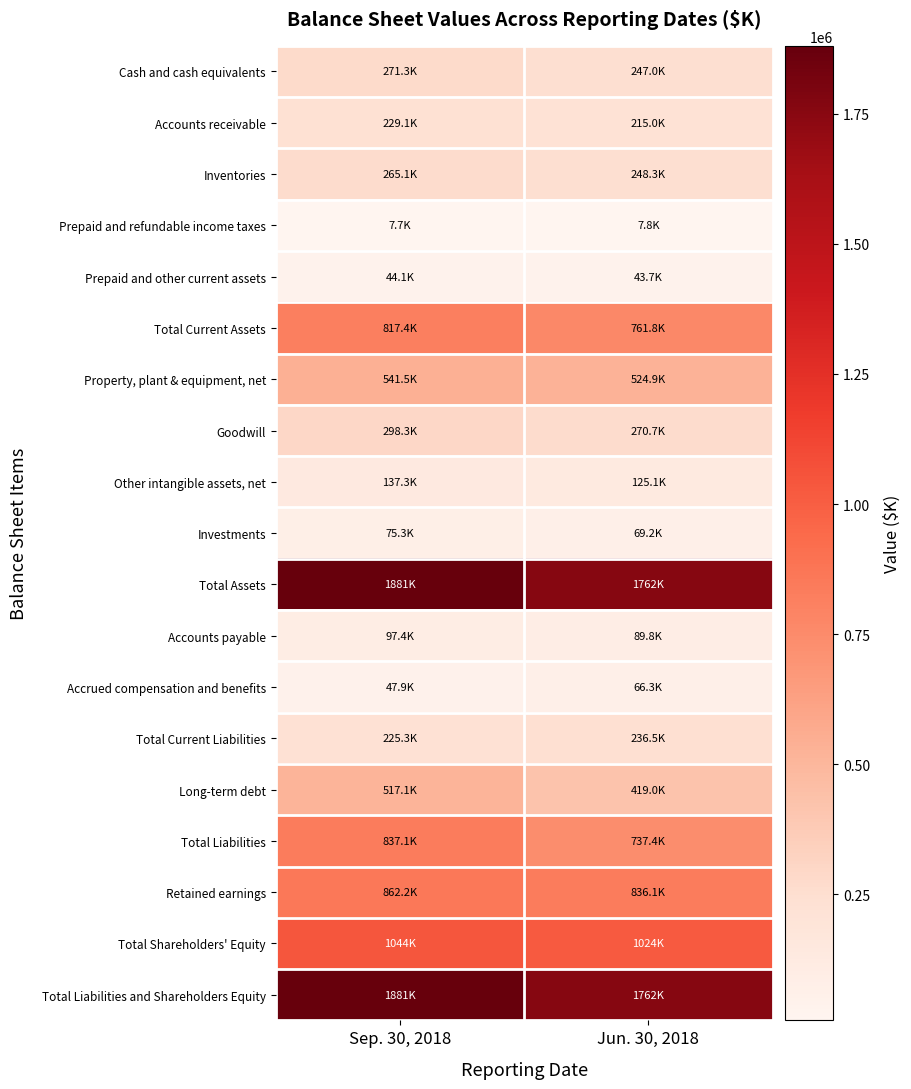

Rank the series by their maximum value, from highest to lowest.

Total Assets, Total Liabilities and Shareholders Equity, Total Shareholders' Equity, Retained earnings, Total Liabilities, Total Current Assets, Property, plant & equipment, net, Long-term debt, Goodwill, Cash and cash equivalents, Inventories, Total Current Liabilities, Accounts receivable, Other intangible assets, net, Accounts payable, Investments, Accrued compensation and benefits, Prepaid and other current assets, Prepaid and refundable income taxes